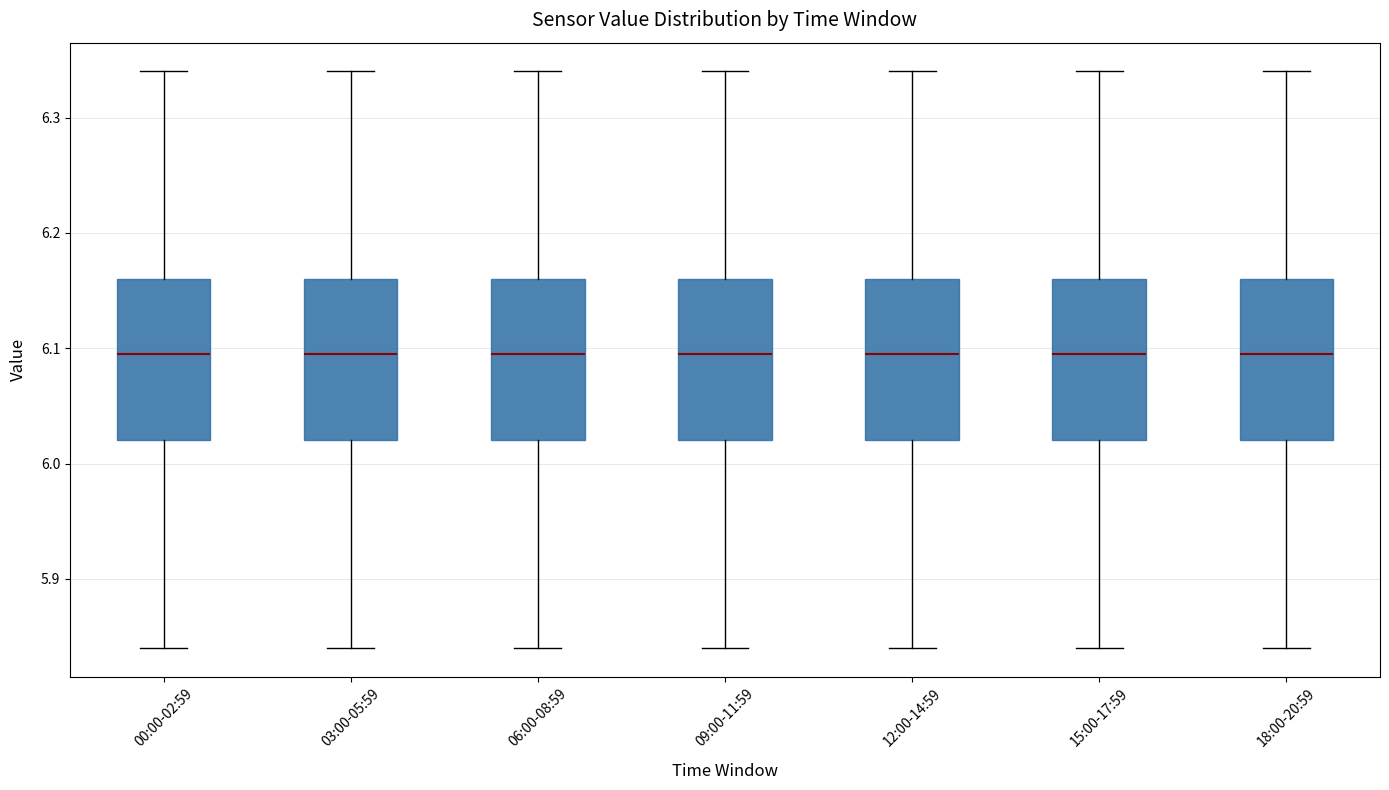

Where is the upper edge of the box for 12:00-14:59 on the y-axis? The values are not printed on the chart, so give them approximately, as read against the axis.

6.16